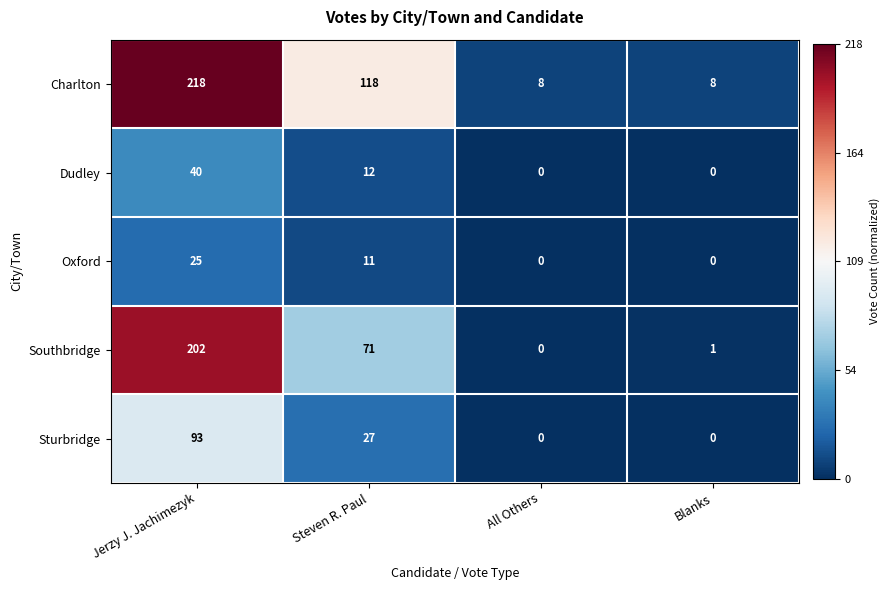

What is the sum of the Sturbridge values at Steven R. Paul and All Others?

27